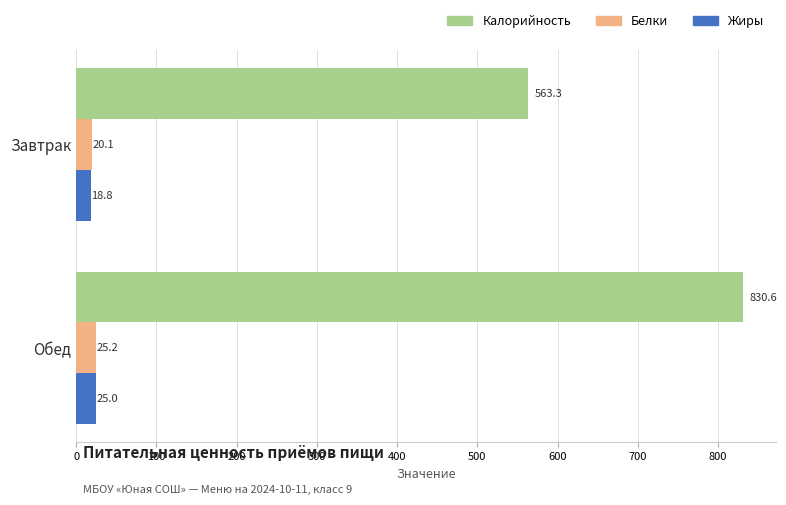

The value of Жиры at Обед is 25.0. True or false?

True